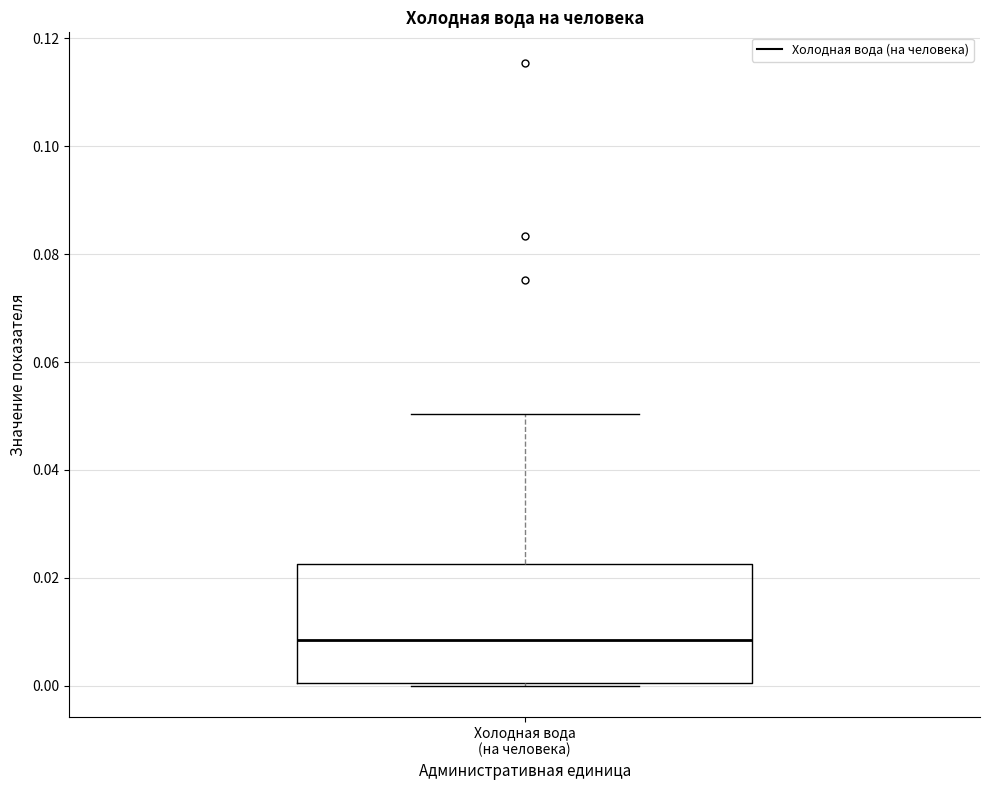

Transcribe this box plot: give where the median line is, the range the box spans, and where the two whiskers end, as read against the y-axis. The values are not printed on the chart, so give them approximately, as read against the axis.

median 0.008, box 0.000 to 0.022, whiskers 0.000 to 0.050